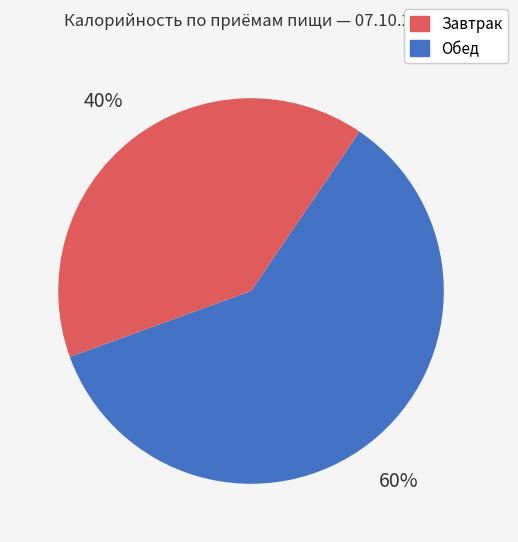

Count the number of slices in the pie.

2